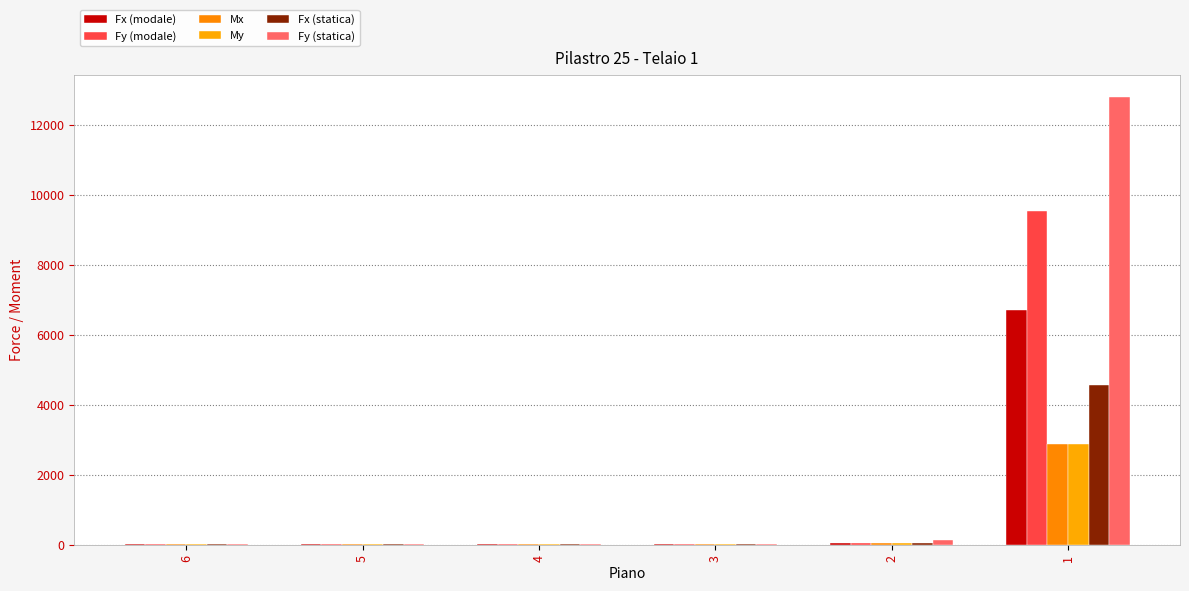

What is the total value across all series at 6?

52.2